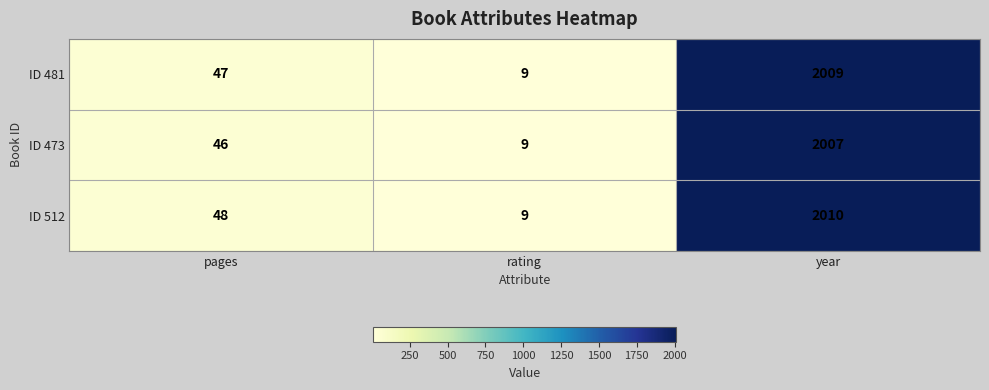

Reading left to right, transcribe all the data shown in this chart.

ID 481: 47	9	2009
ID 473: 46	9	2007
ID 512: 48	9	2010